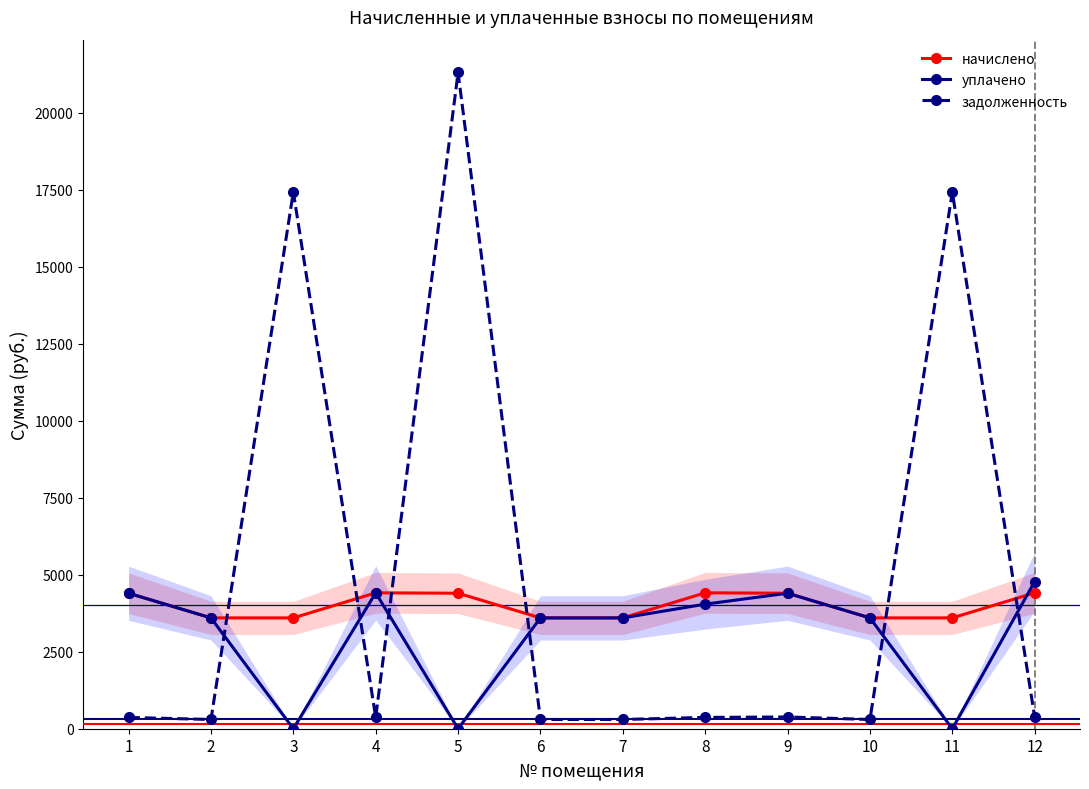

What is the highest value of the начислено series?

4413.8